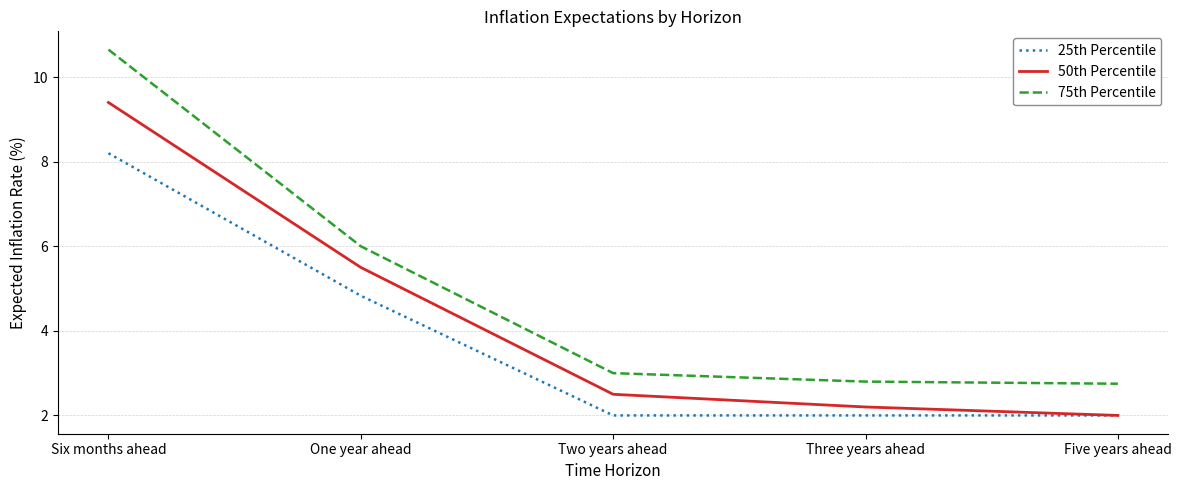

What position from the left is Two years ahead?

3